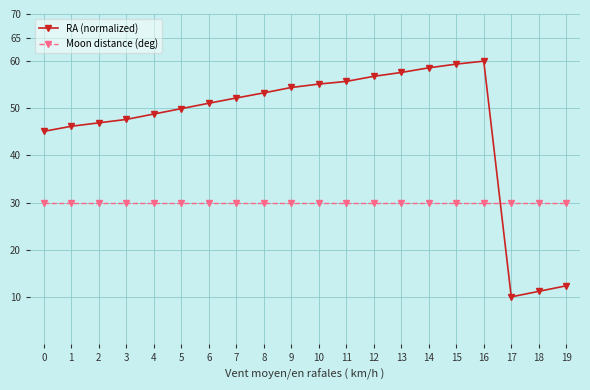

Between which two adjacent categories do RA (normalized) and Moon distance (deg) first intersect?

16 and 17